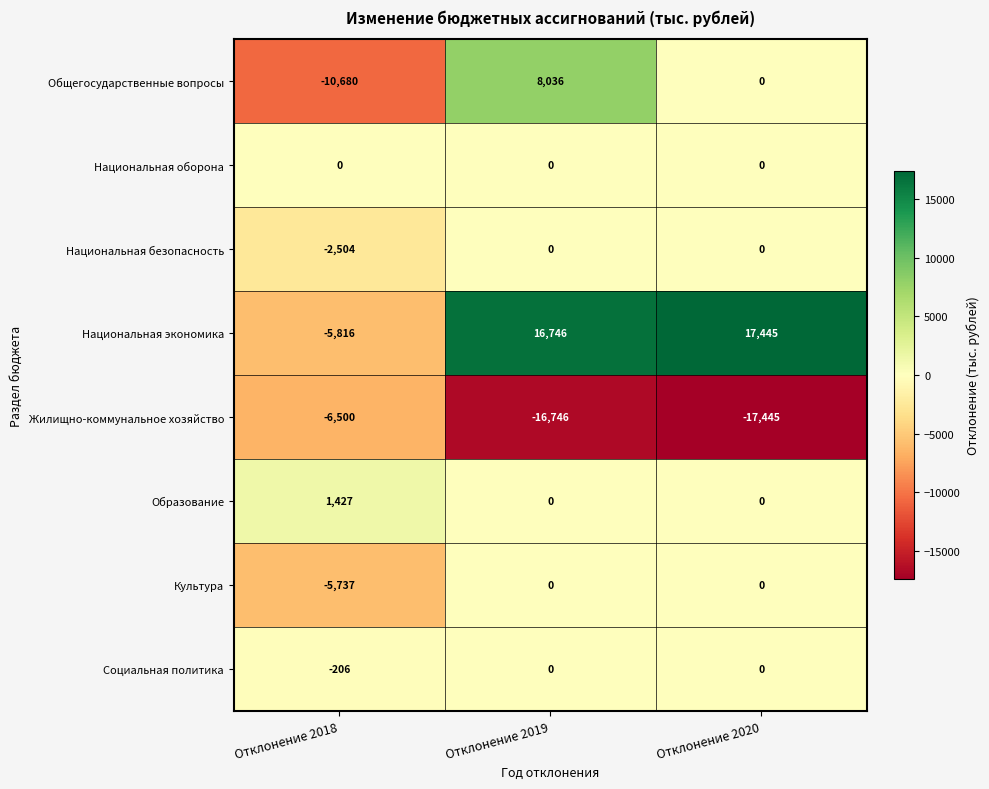

At Отклонение 2018, list the series in order from smallest to largest.

Общегосударственные вопросы, Жилищно-коммунальное хозяйство, Национальная экономика, Культура, Национальная безопасность, Социальная политика, Национальная оборона, Образование